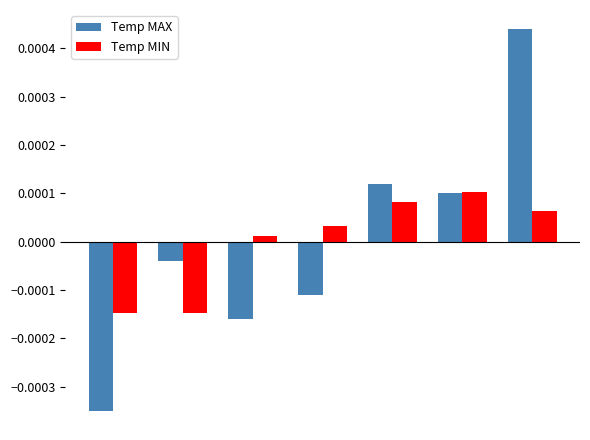

At how many categories does at least one series exceed 0?

5